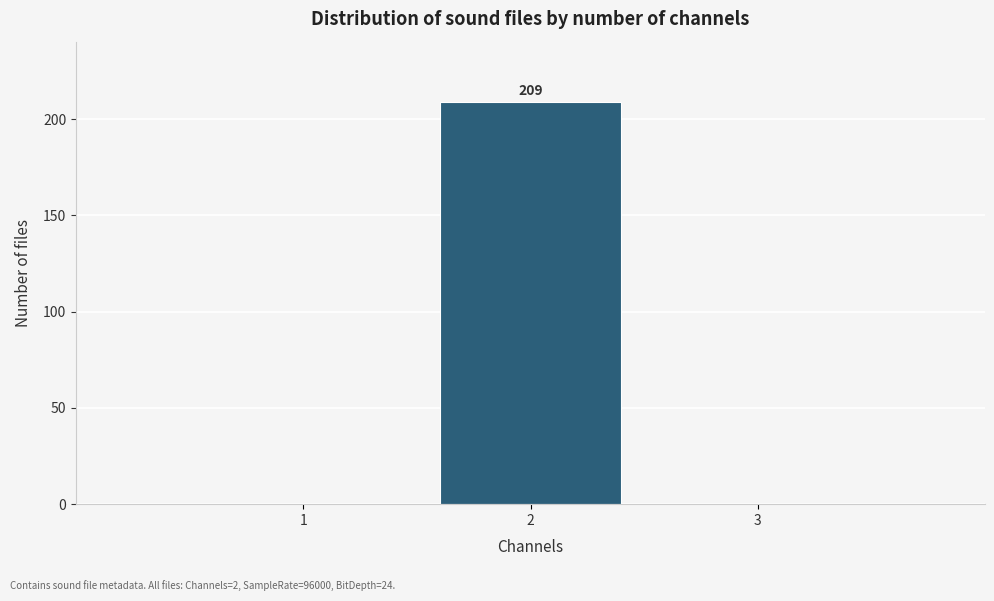

Over which range of the x-axis is the bar tallest?

1.5 to 2.5